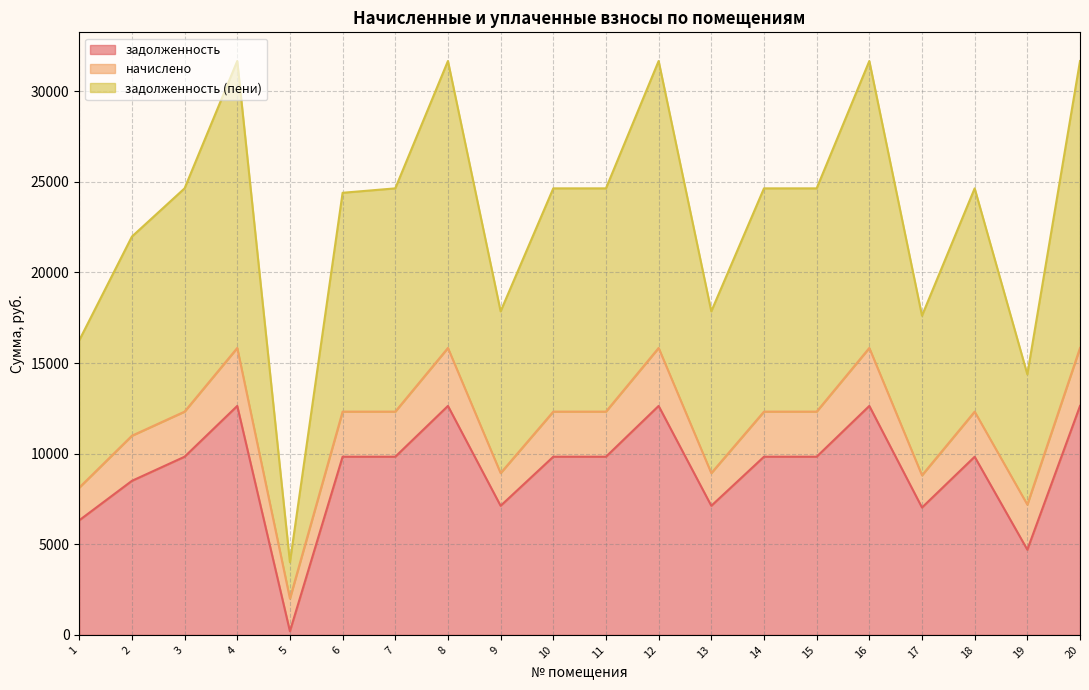

What value does the задолженность (пени) series have at 5?

4006.8